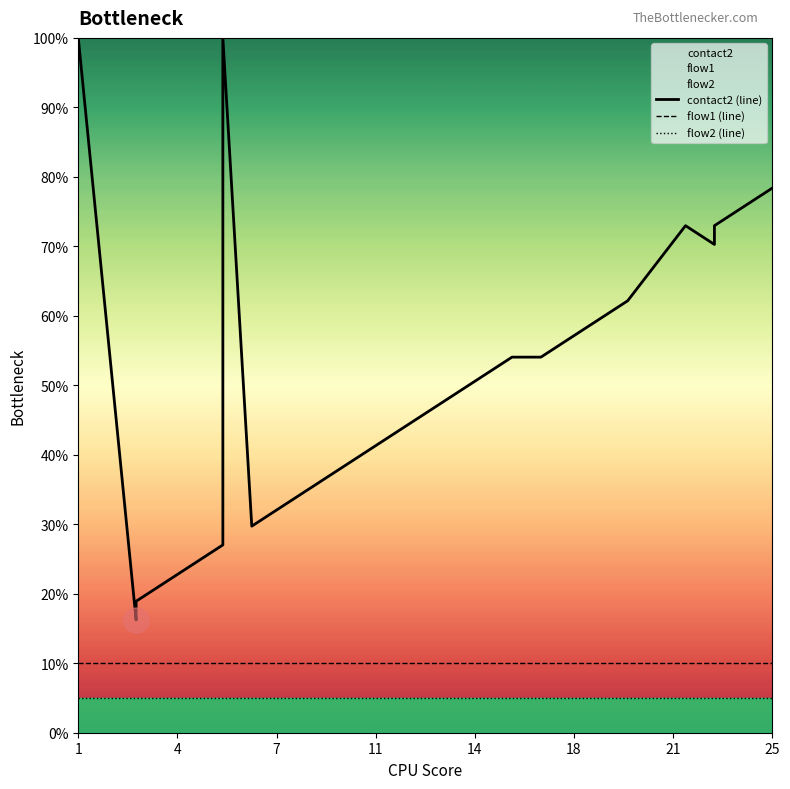

What are all the series names shown in the legend?

contact2 (line), flow1 (line), flow2 (line)